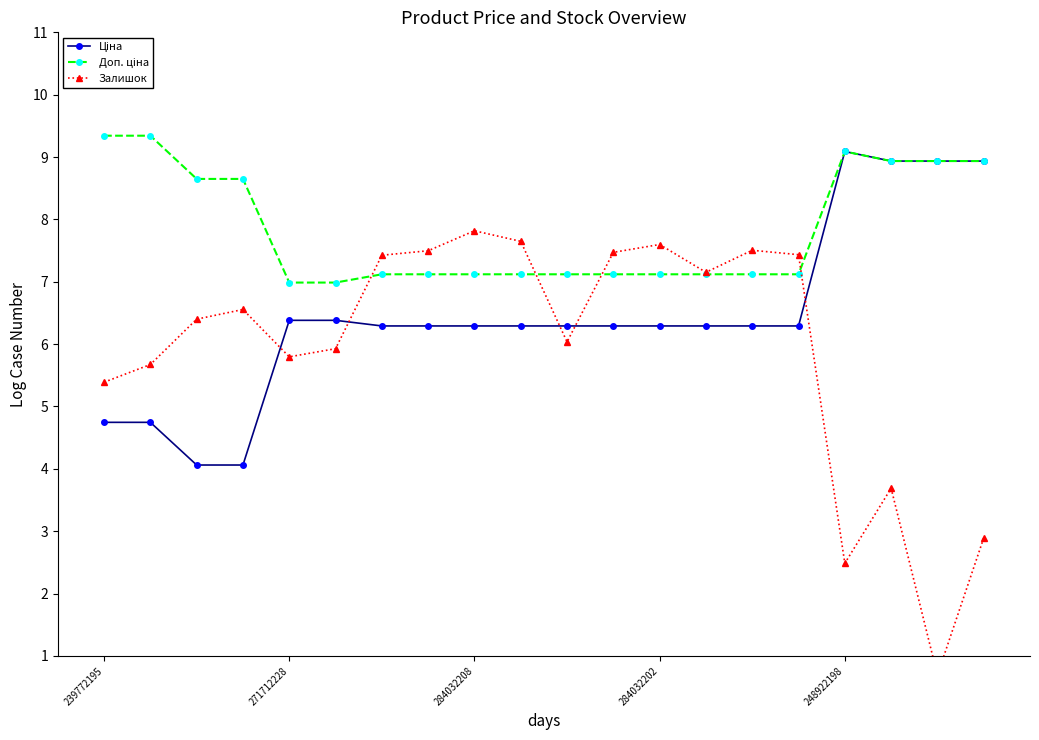

Is the value of Доп. ціна at 5 greater than the value of Ціна at 284032208?

Yes